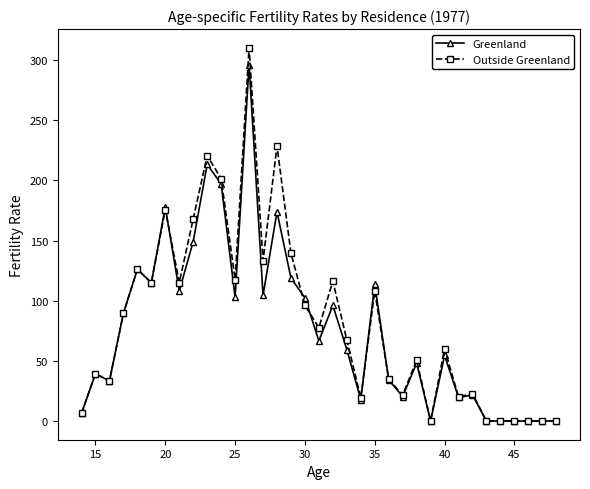

List the series in order of their peak value, highest first.

Outside Greenland, Greenland